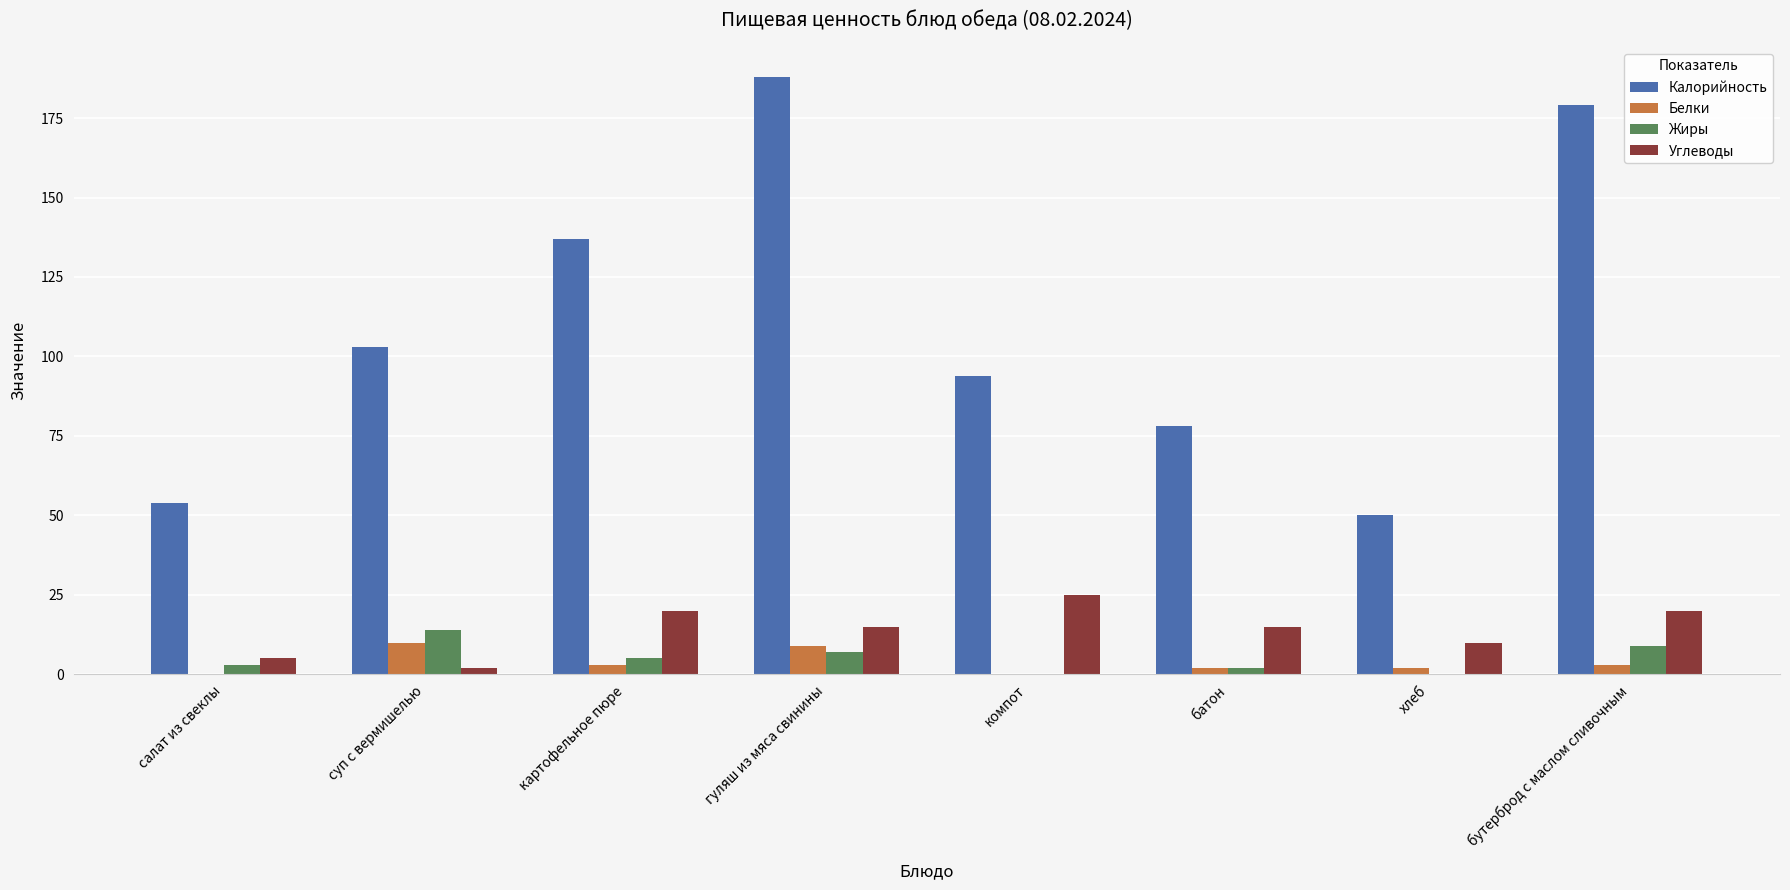

The value of Калорийность at компот is 94. True or false?

True